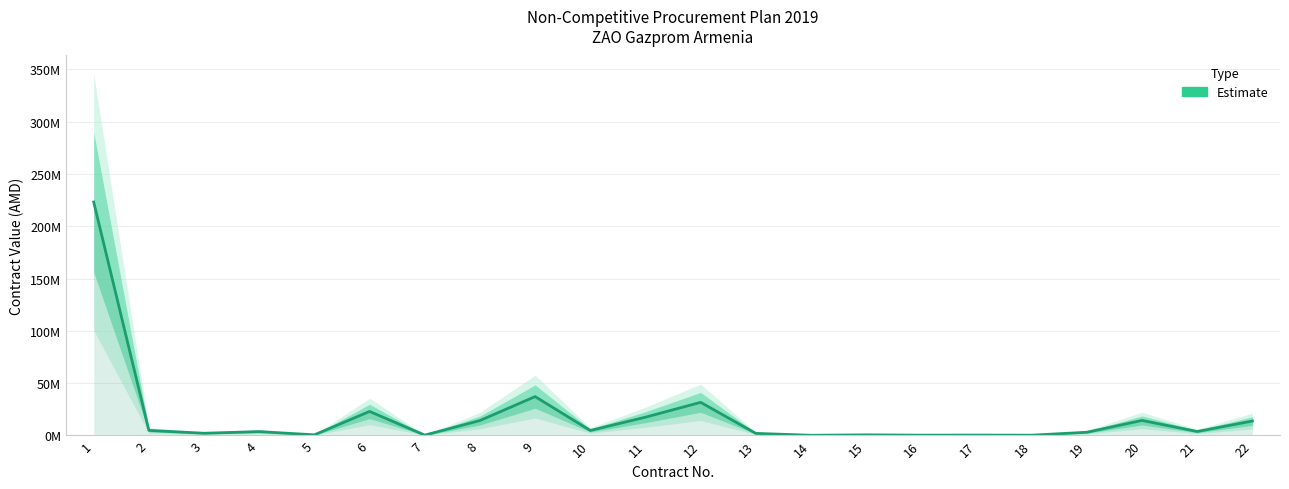

At which category does the chart reach its minimum across all series?

14